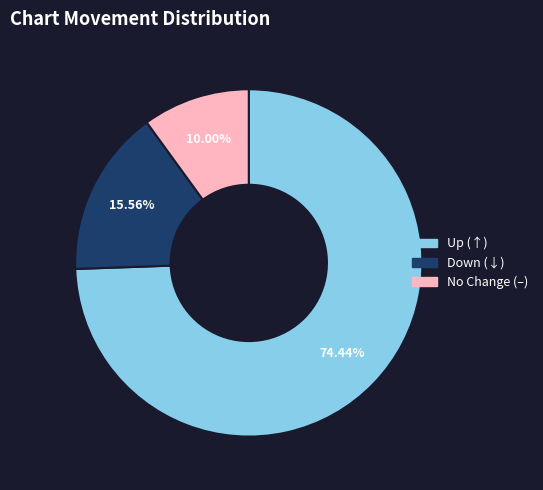

How many slices are in this pie chart?

3